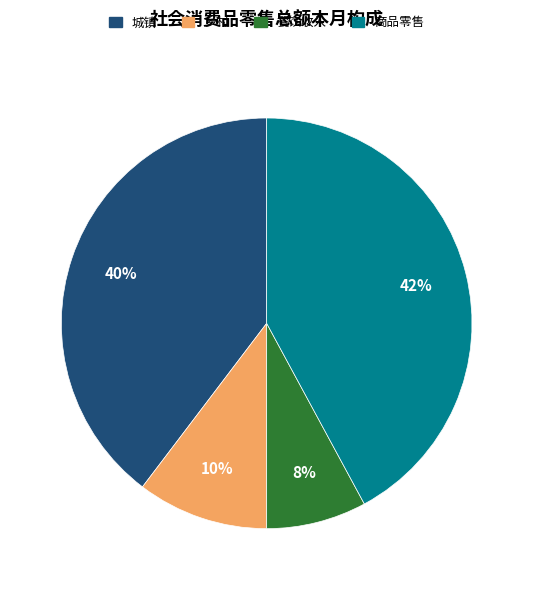

Which category has the biggest portion of the pie?

商品零售